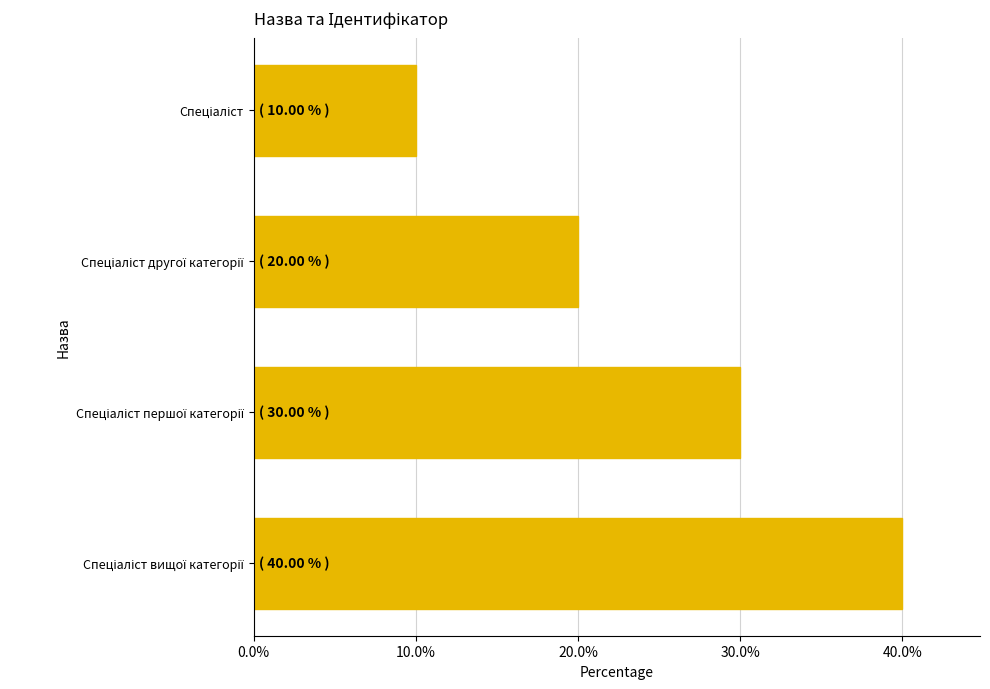

What is the minimum value shown in the chart?

10